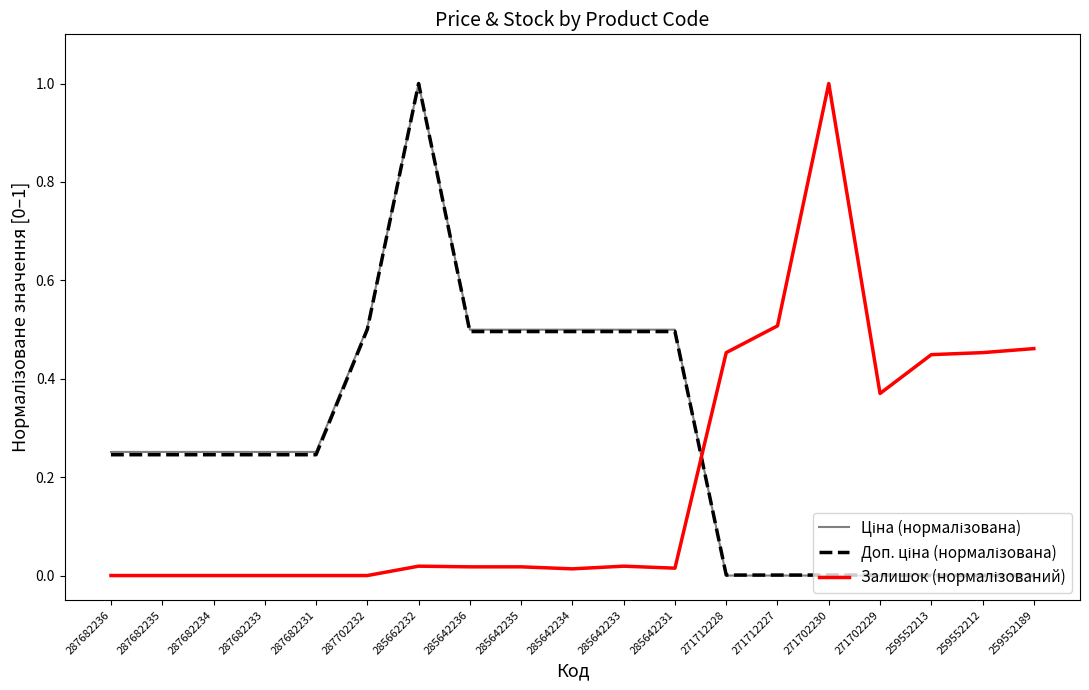

What is the greatest value displayed?

1.0